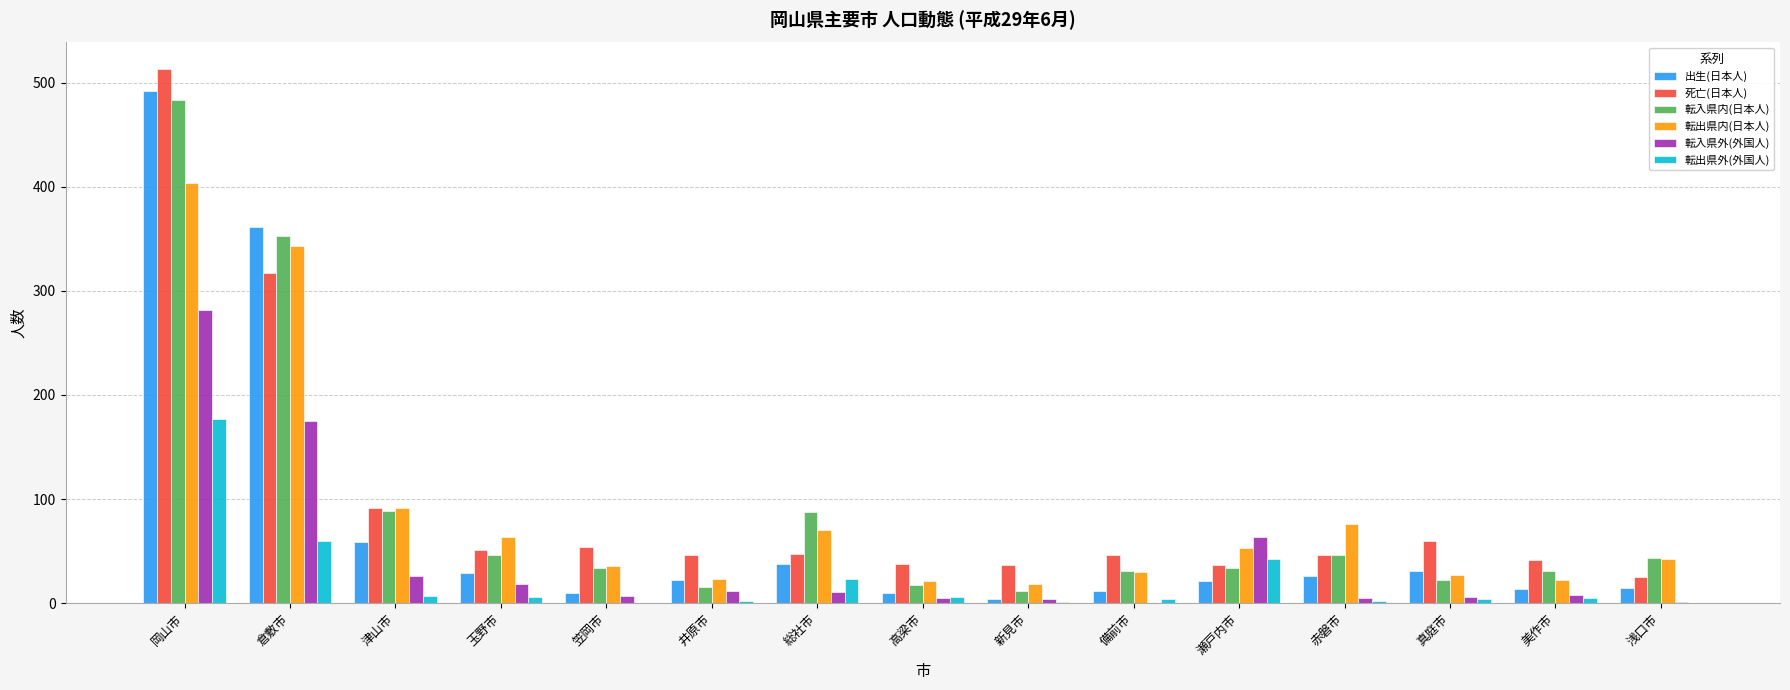

What is the average value of the 転出県内(日本人) series?

88